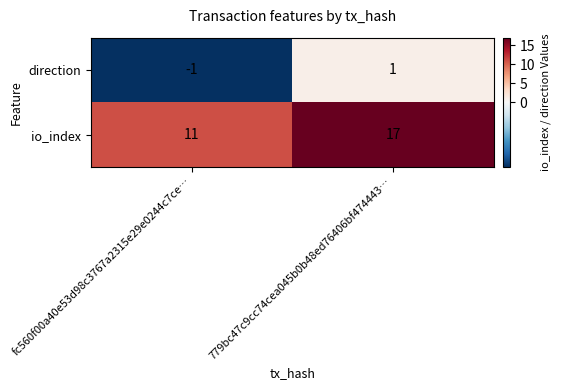

Reading left to right, transcribe all the data shown in this chart.

direction: fc560f00a40e53d98c3767a2315e29e0244c7ce…=-1	779bc47c9cc74cea045b0b48ed76406bf474443…=1
io_index: fc560f00a40e53d98c3767a2315e29e0244c7ce…=11	779bc47c9cc74cea045b0b48ed76406bf474443…=17